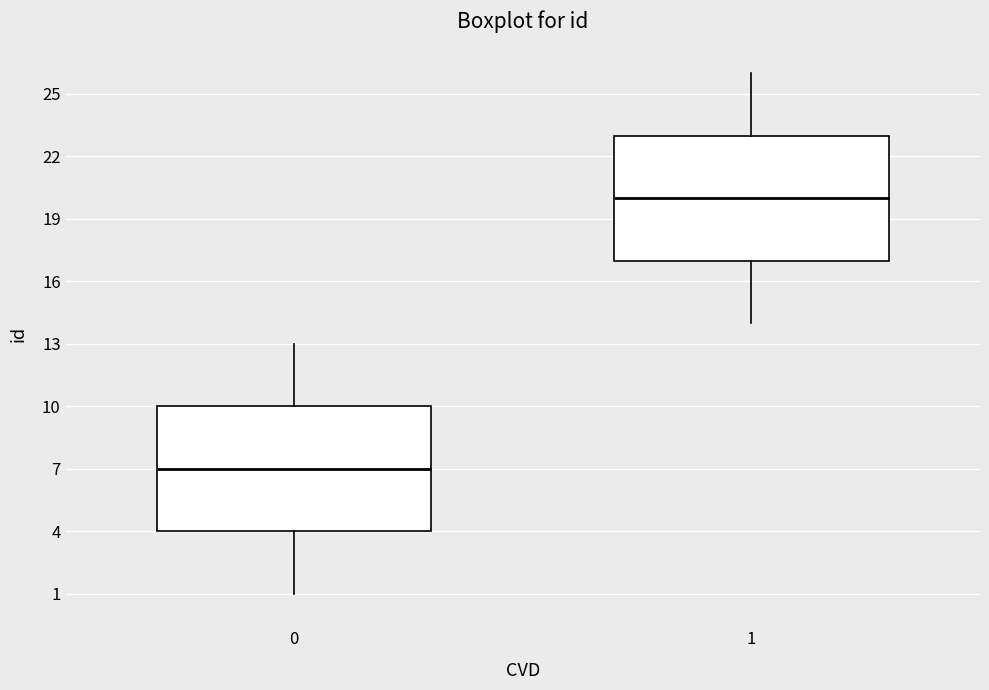

Which box has the highest median line?

1